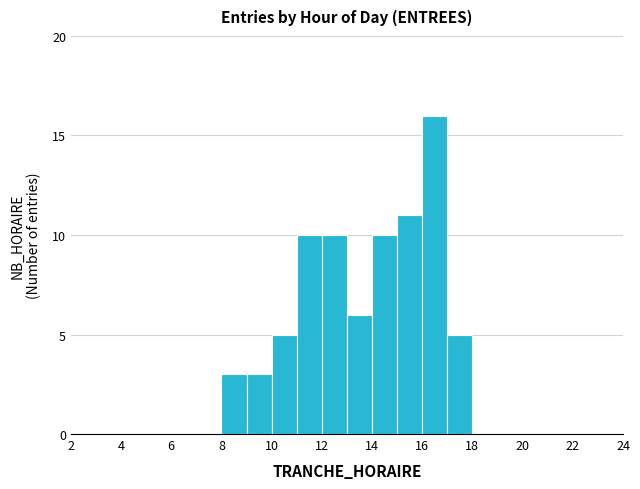

How tall is the bar that spans 8 to 9 on the x-axis? The values are not printed on the chart, so give them approximately, as read against the axis.

3